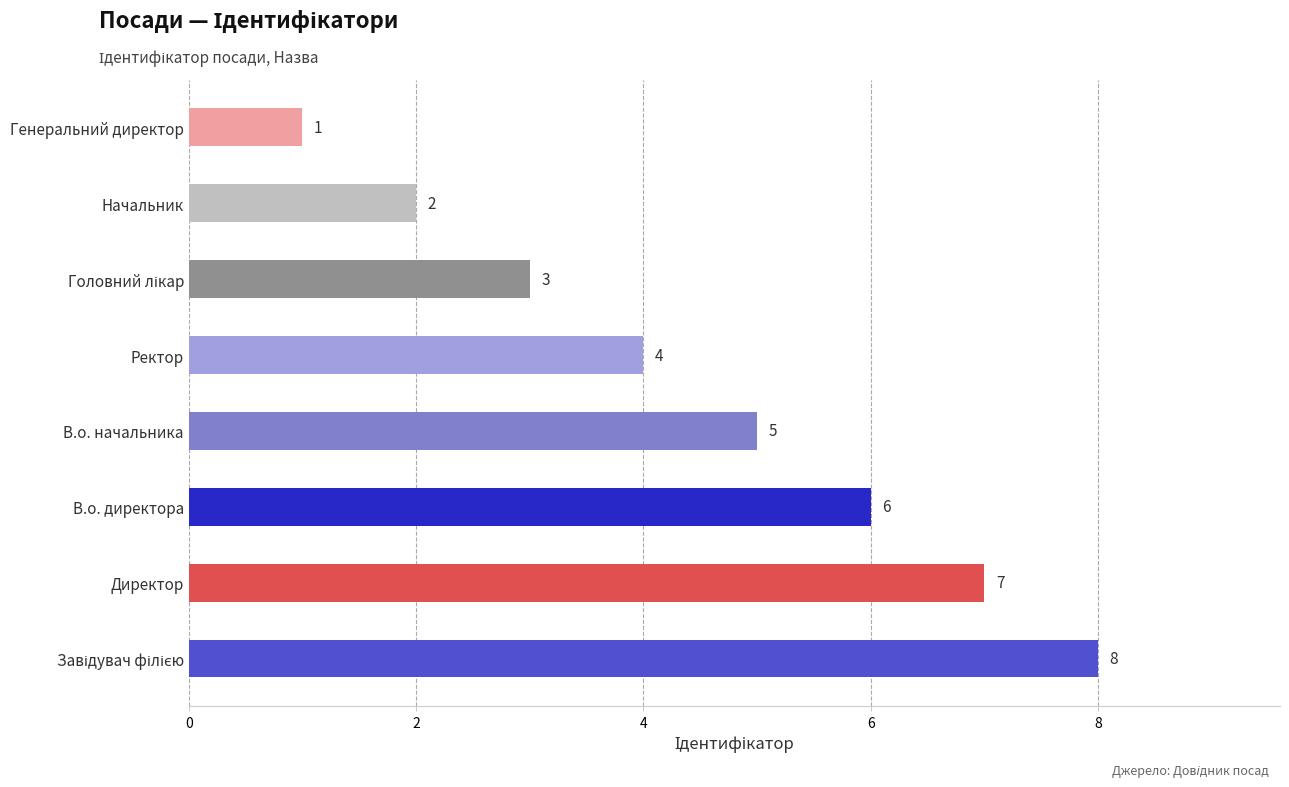

Between Начальник and Генеральний директор, which is larger?

Начальник